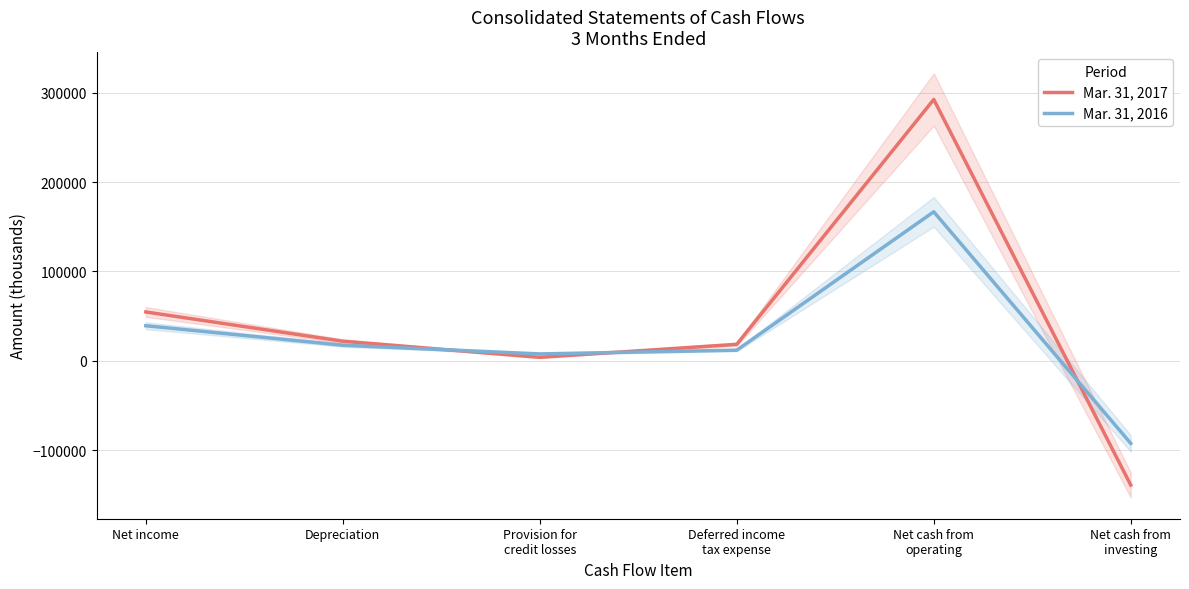

At how many categories does at least one series exceed 116784?

1